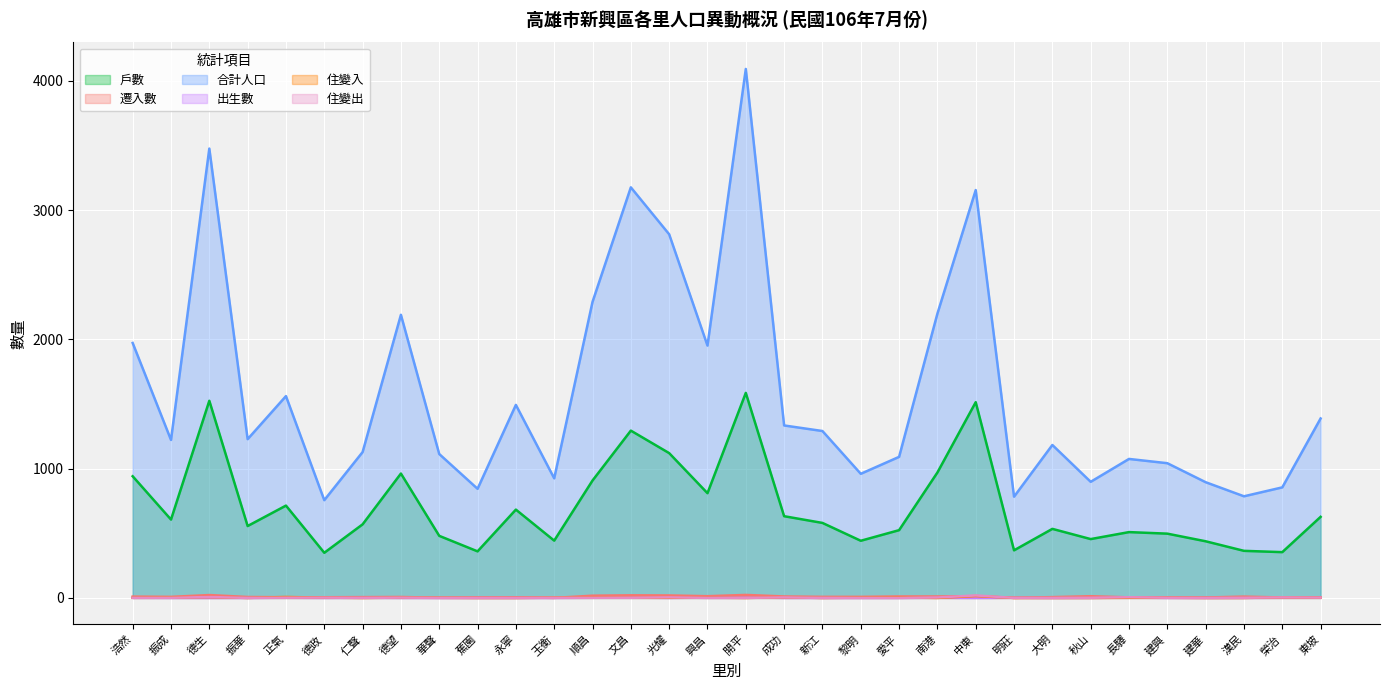

Which has a higher value, 順昌 or 蕉園?

順昌